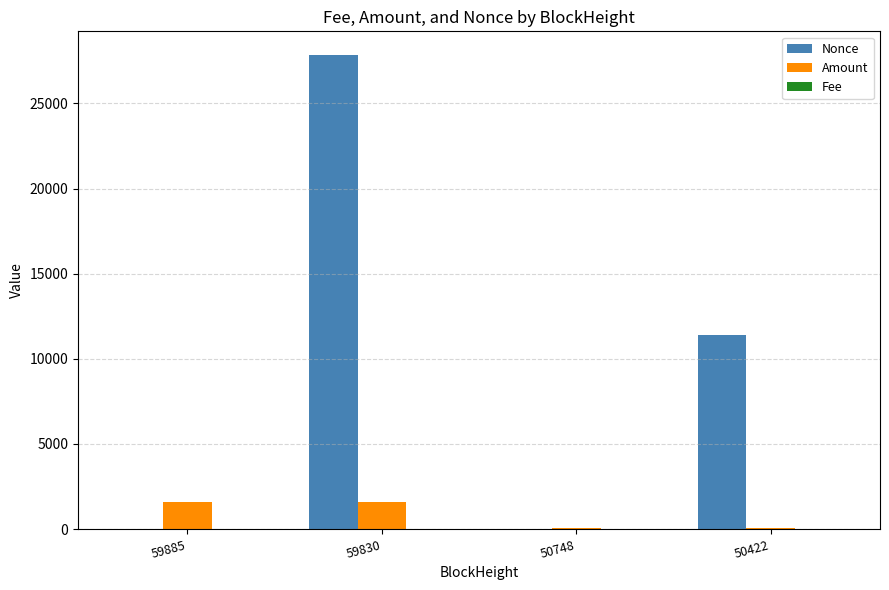

The value of Amount at 59885 is 1612.0. True or false?

True